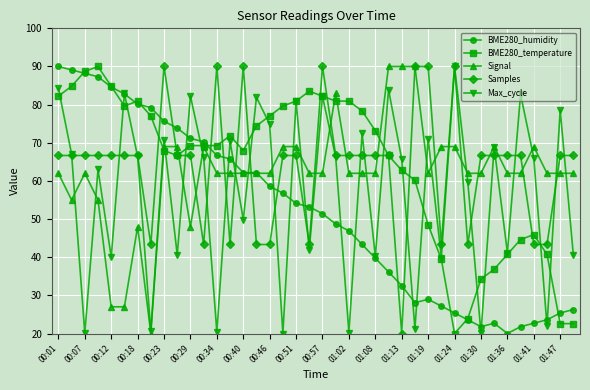

What is the value of the BME280_humidity point at the 26th from the left?

36.2